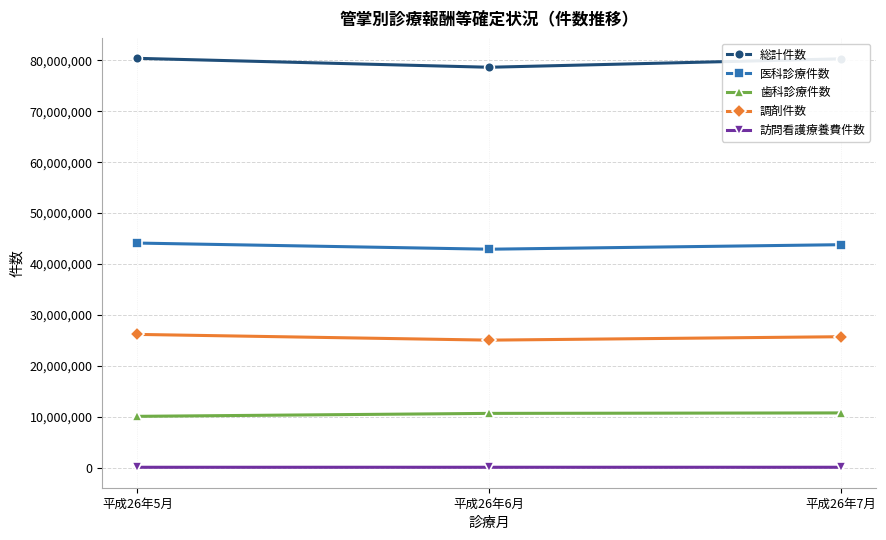

What position from the right is 平成26年5月?

3